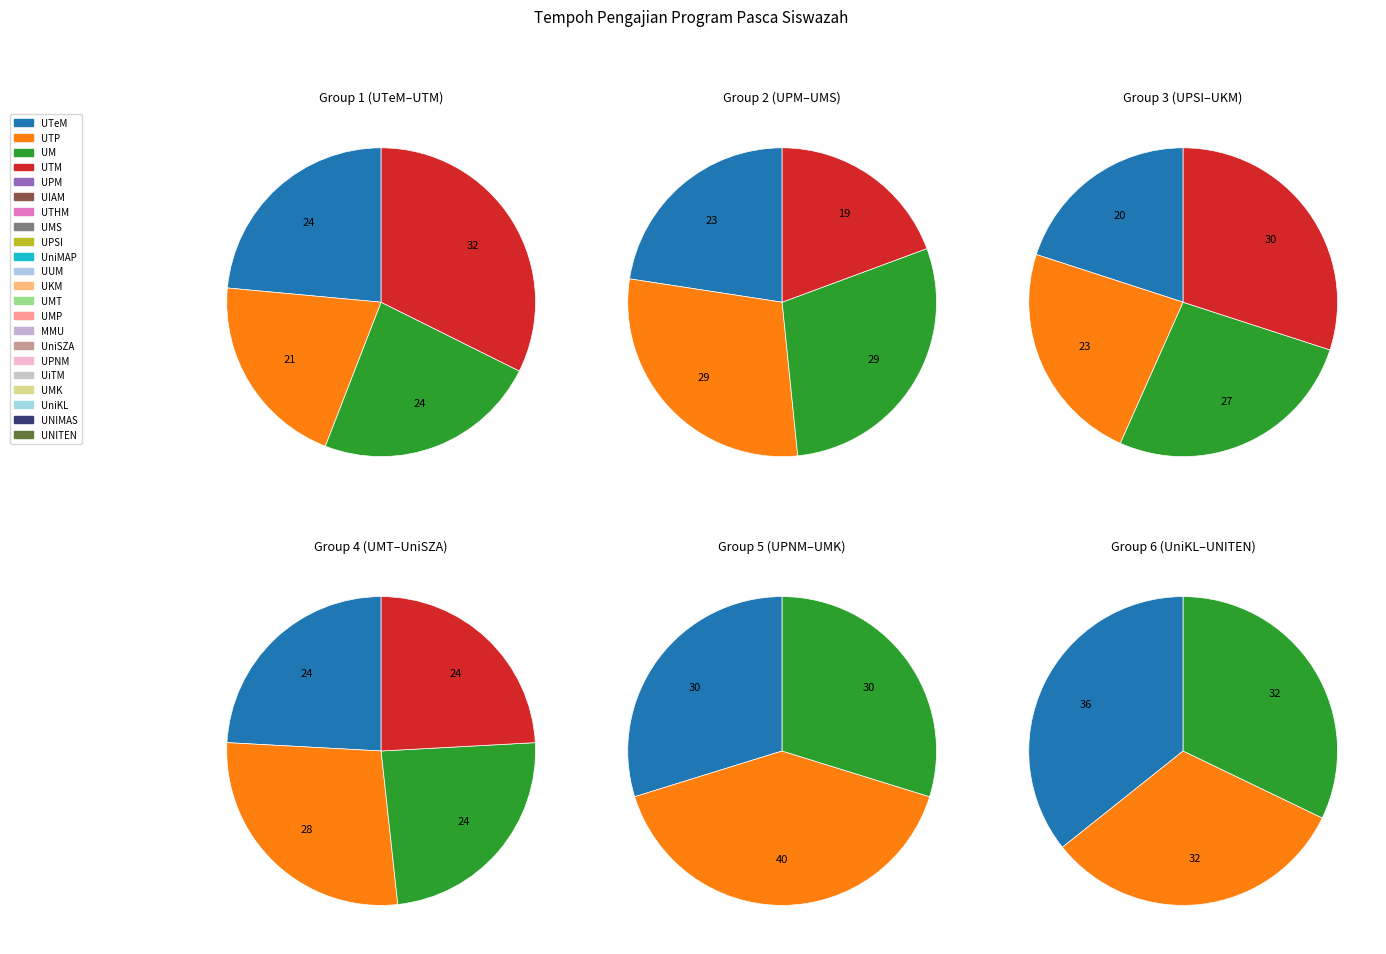

How many segments does this pie chart have?

22